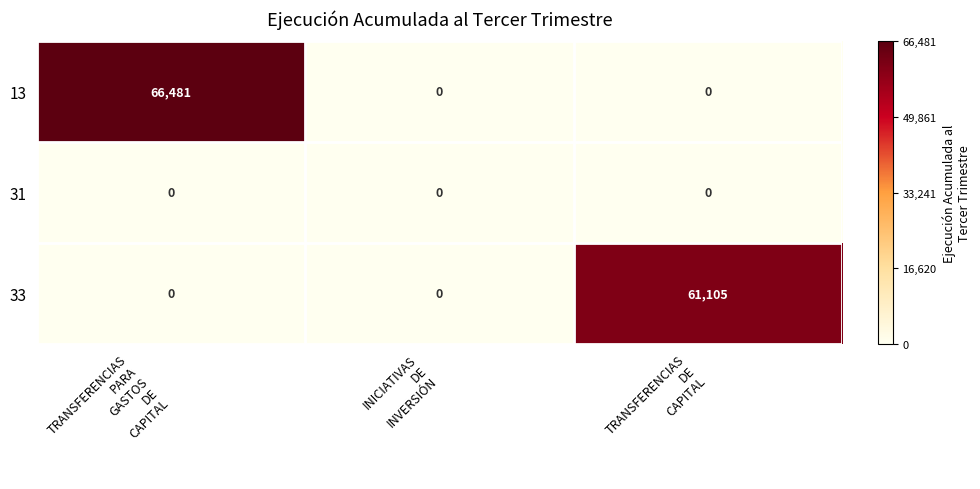

Reading left to right, what are all the values shown in this chart?

13: 66481	0	0
31: 0	0	0
33: 0	0	61105